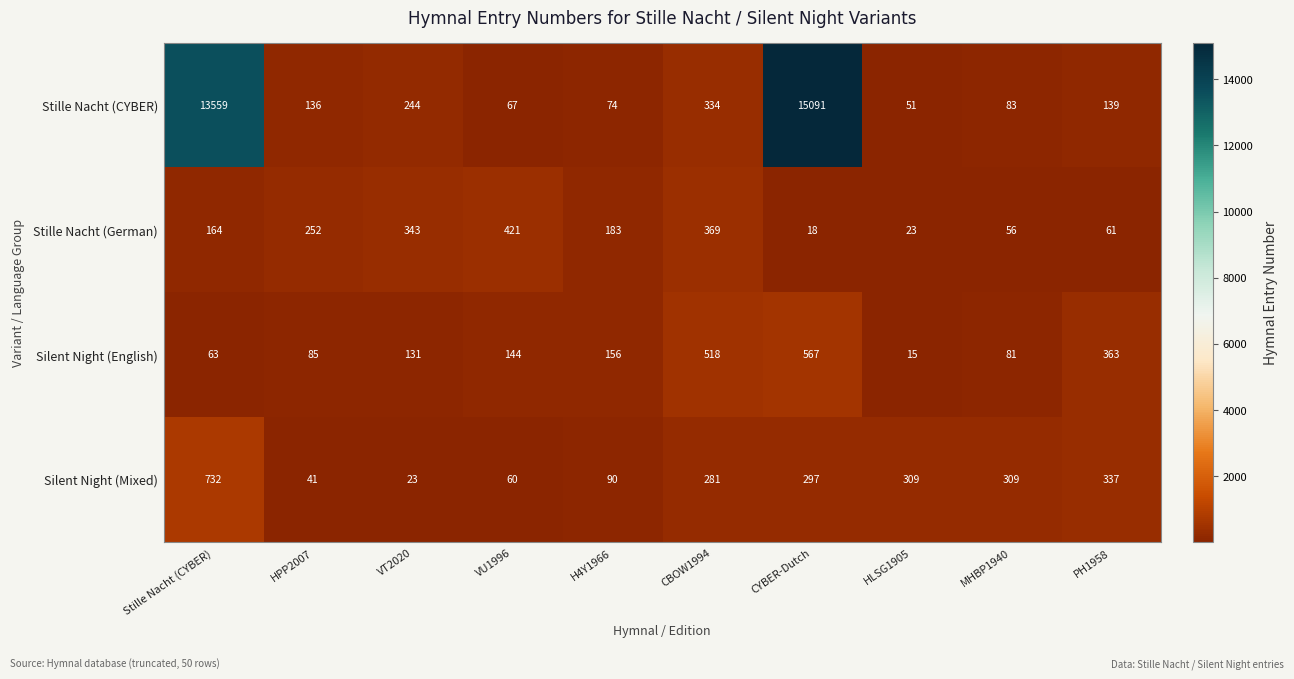

What is the sum of all Stille Nacht (CYBER) values?

29778